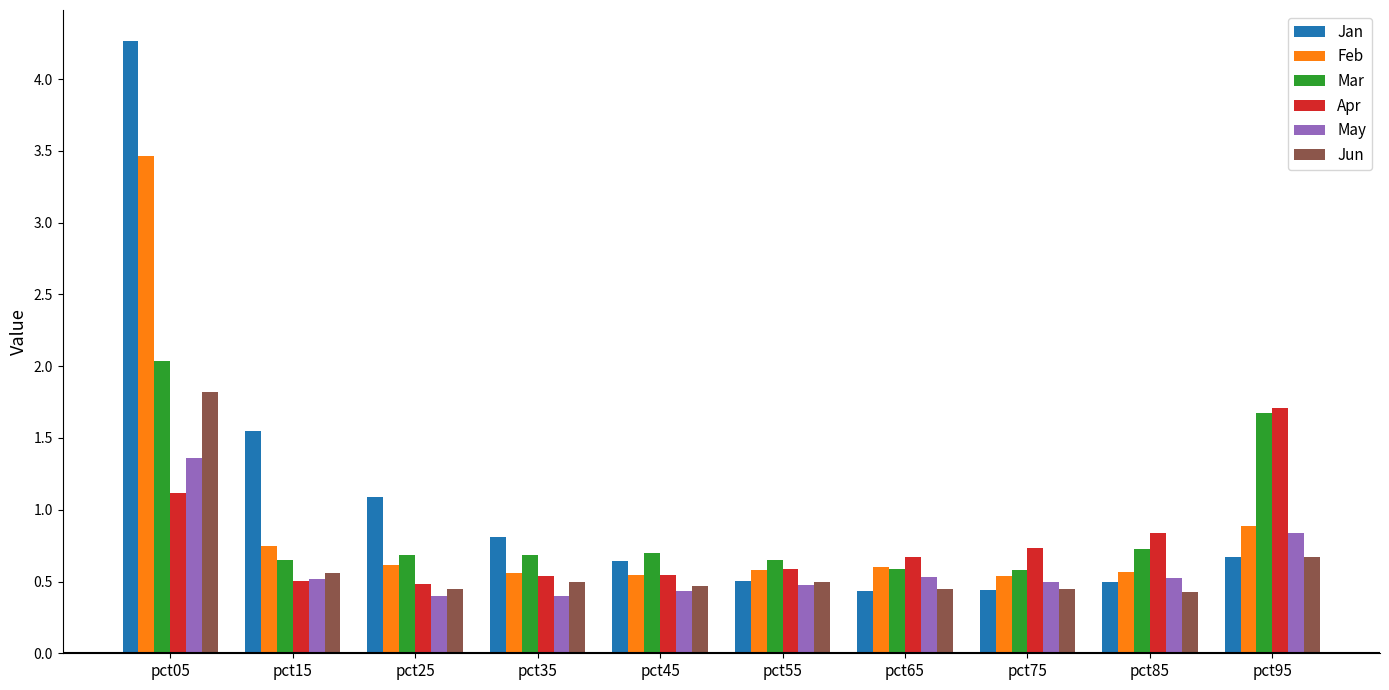

True or false: Jan has a value of 0.4 at pct75.

True